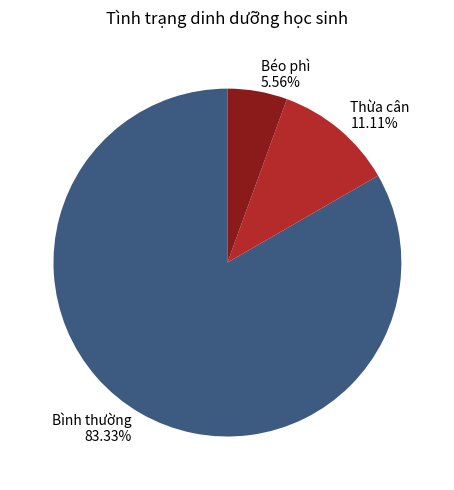

Between Thừa cân and Béo phì, which is larger?

Thừa cân